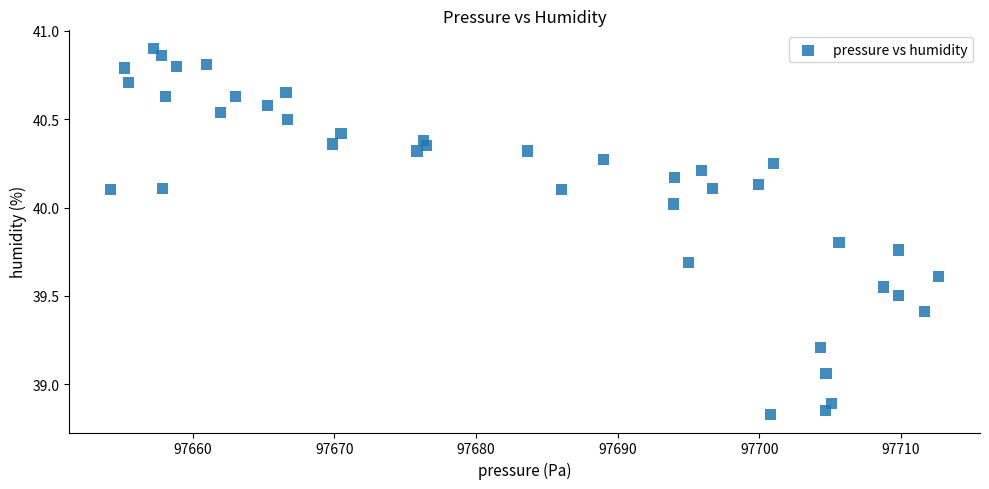

What is the range of X values (max minus min)?

58.4